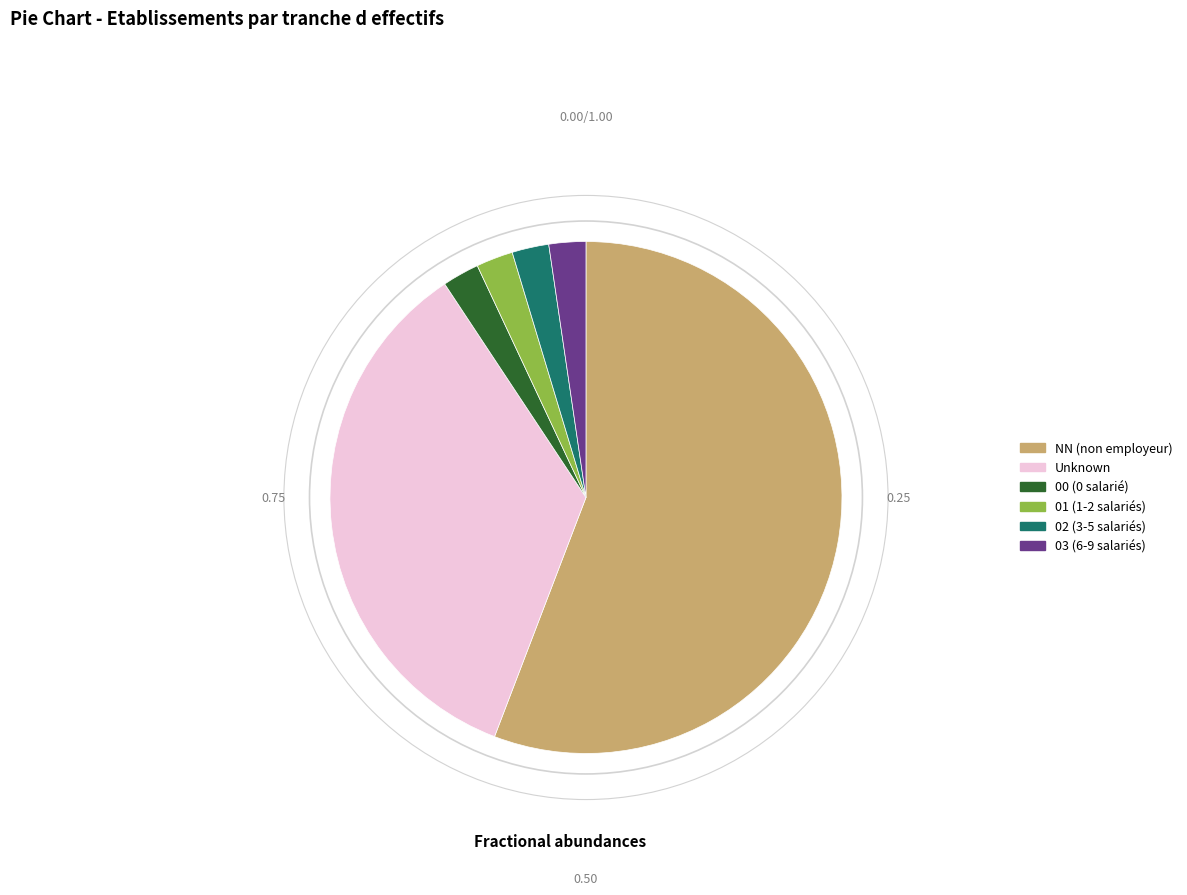

Count the number of slices in the pie.

6